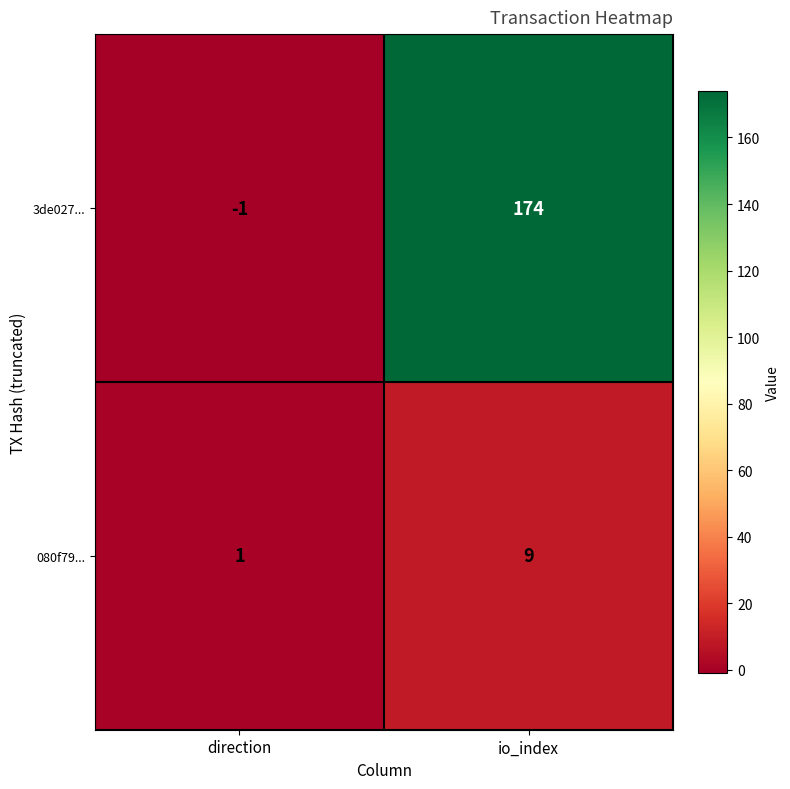

Rank the series by their maximum value, from highest to lowest.

3de027..., 080f79...